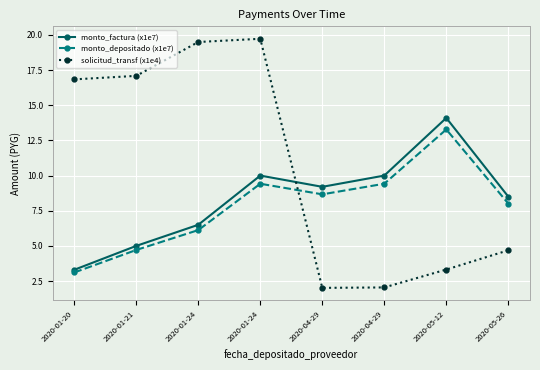

At which category is the sum across all series the highest?

2020-01-24